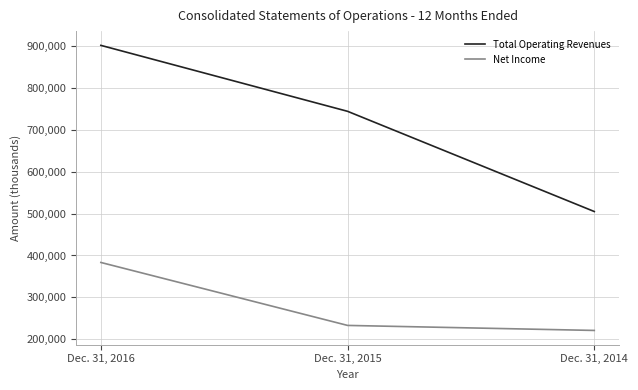

What is the sum of the Net Income values at Dec. 31, 2015 and Dec. 31, 2014?

454664